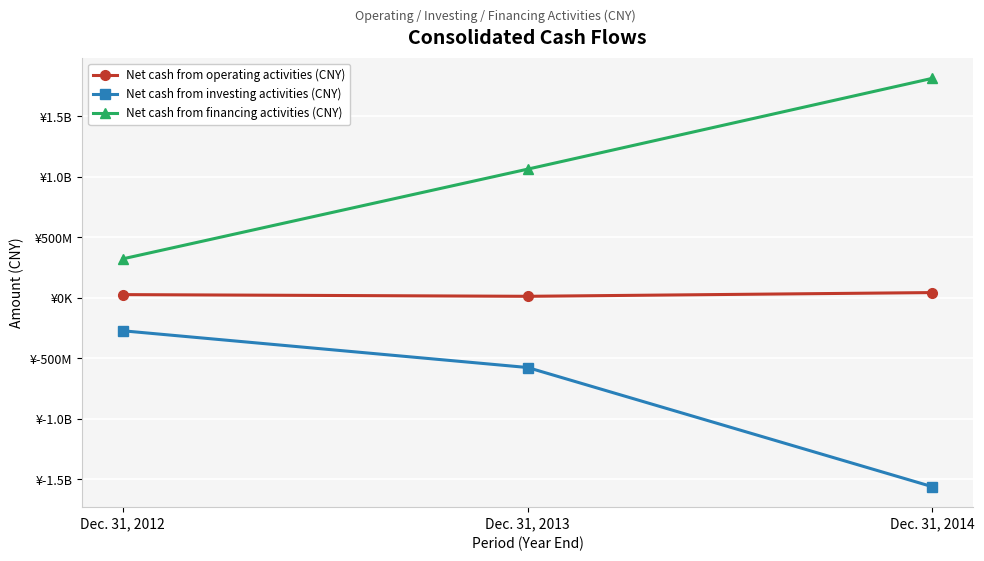

Where is Net cash from investing activities (CNY) nearest to the value -917473573?

Dec. 31, 2013